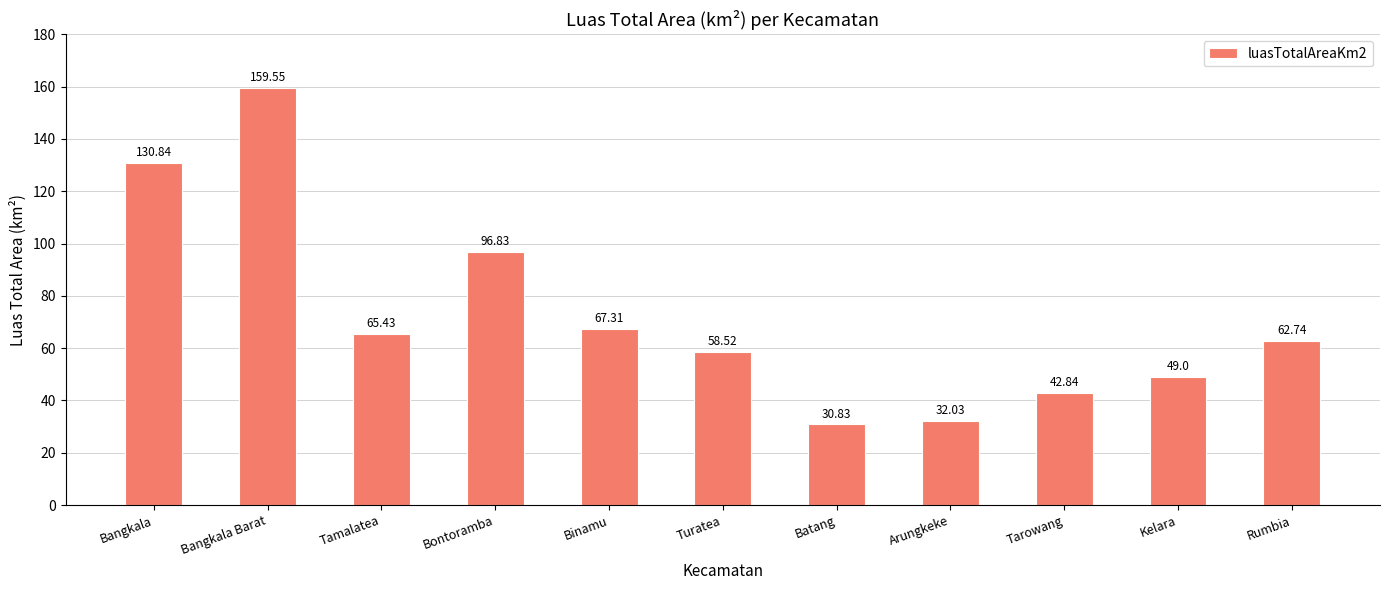

Which has a higher value, Binamu or Bangkala?

Bangkala